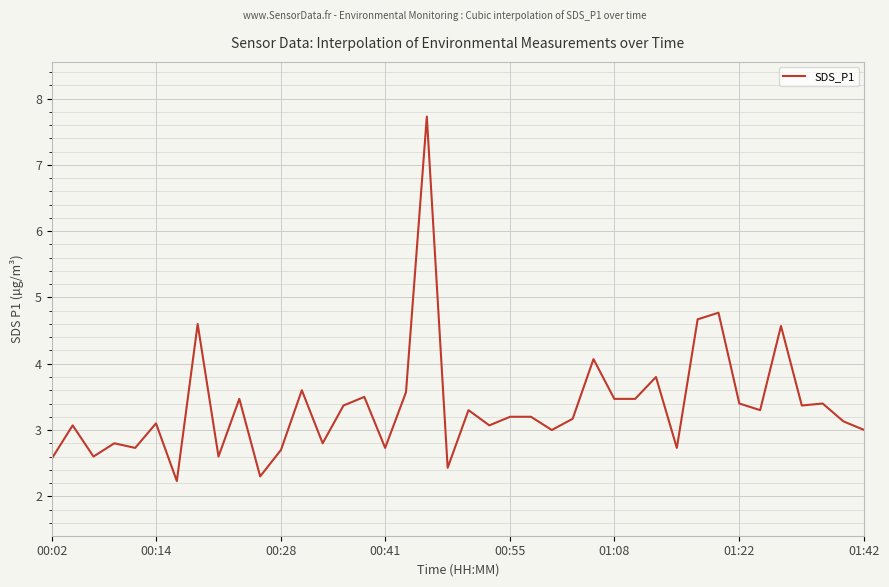

What is the maximum value shown in the chart?

7.7